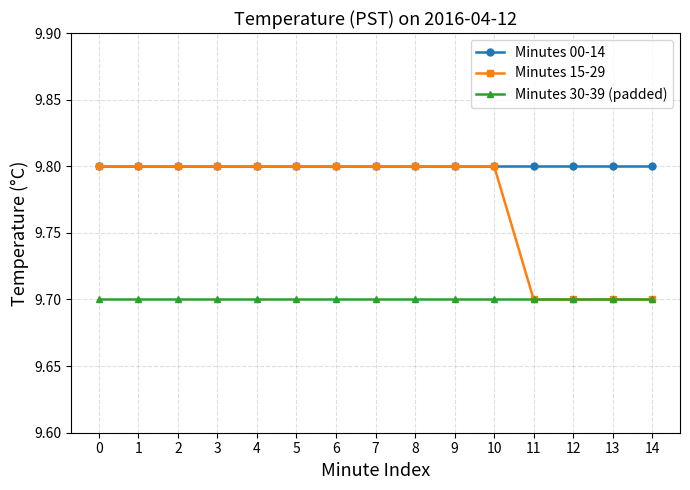

Reading left to right, extract all data points from this chart.

Minutes 00-14: 9.8	9.8	9.8	9.8	9.8	9.8	9.8	9.8	9.8	9.8	9.8	9.8	9.8	9.8	9.8
Minutes 15-29: 9.8	9.8	9.8	9.8	9.8	9.8	9.8	9.8	9.8	9.8	9.8	9.7	9.7	9.7	9.7
Minutes 30-39 (padded): 9.7	9.7	9.7	9.7	9.7	9.7	9.7	9.7	9.7	9.7	9.7	9.7	9.7	9.7	9.7